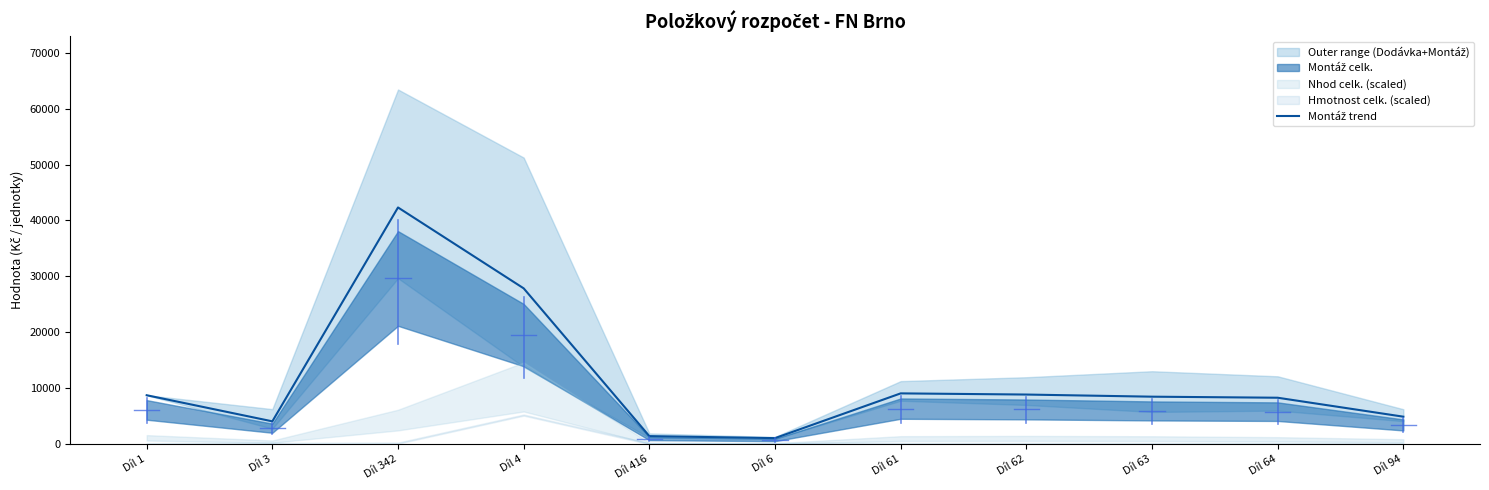

Which category has the lowest value across all series?

Díl 6